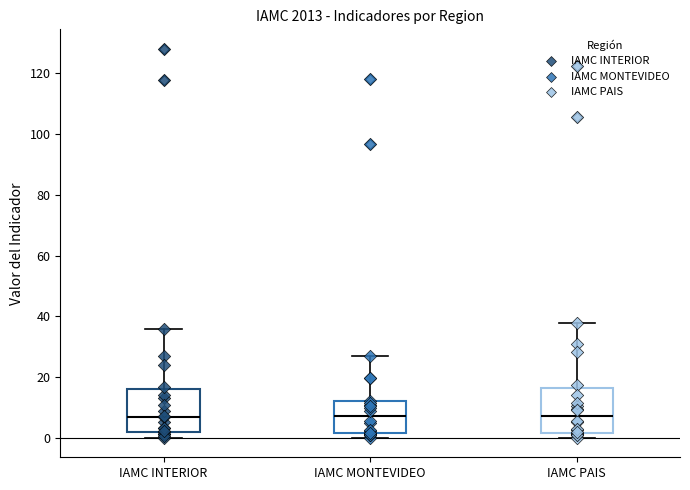

Where is the lower edge of the box for IAMC PAIS on the y-axis? The values are not printed on the chart, so give them approximately, as read against the axis.

2